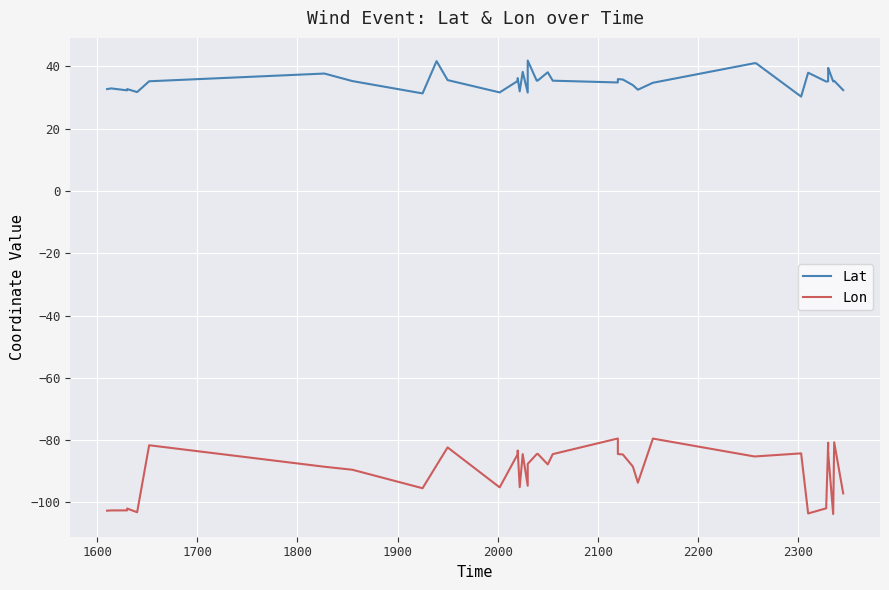

Which series has the widest spread of values?

Lon